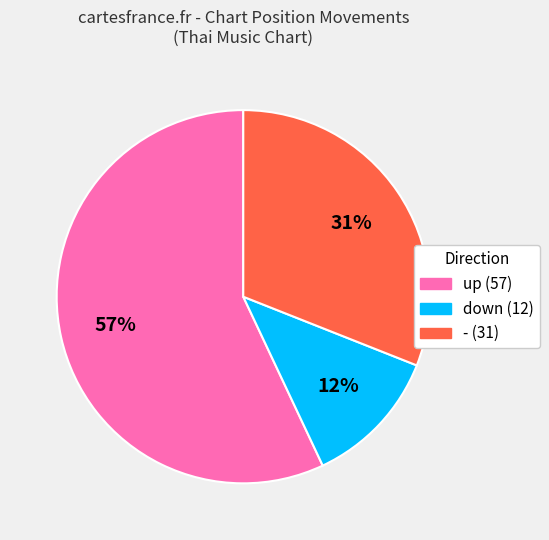

What percentage is the - slice, to the nearest percent?

31%